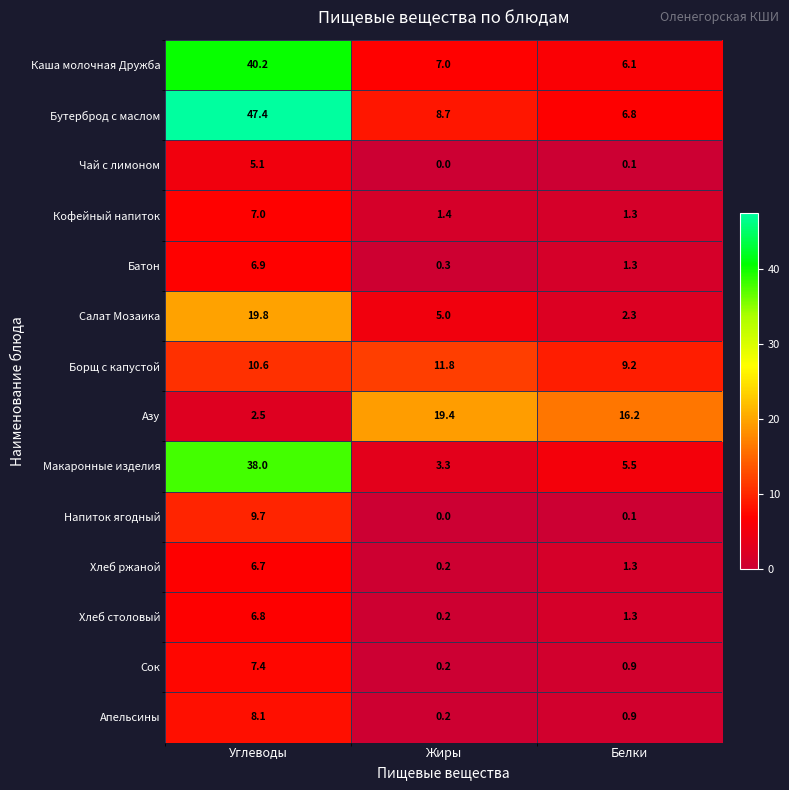

Which series has the widest spread of values?

Бутерброд с маслом